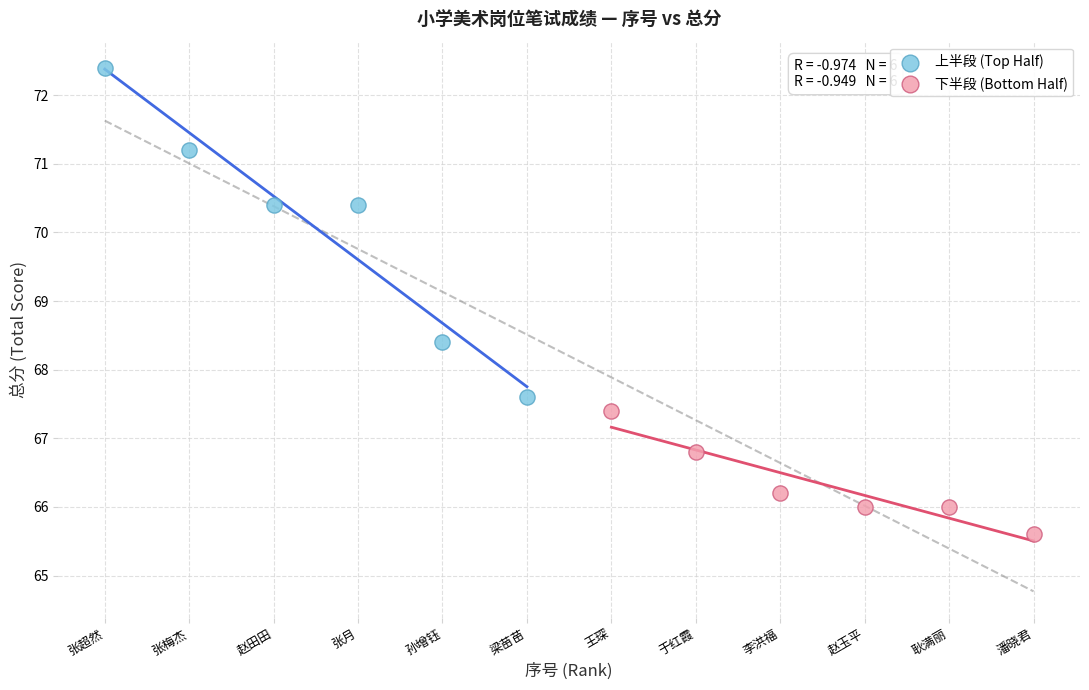

Which series reaches the minimum Y coordinate?

下半段 (Bottom Half)